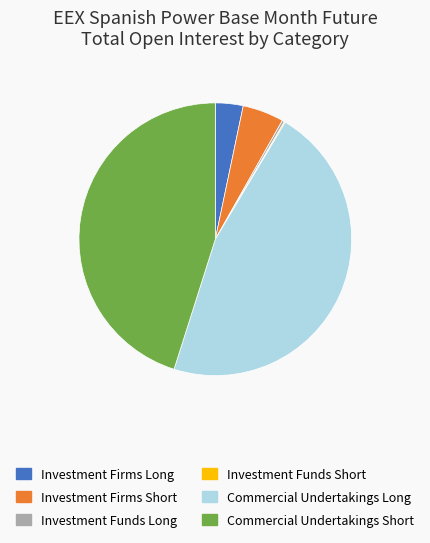

The Commercial Undertakings Short slice represents 53% of the pie. True or false?

False